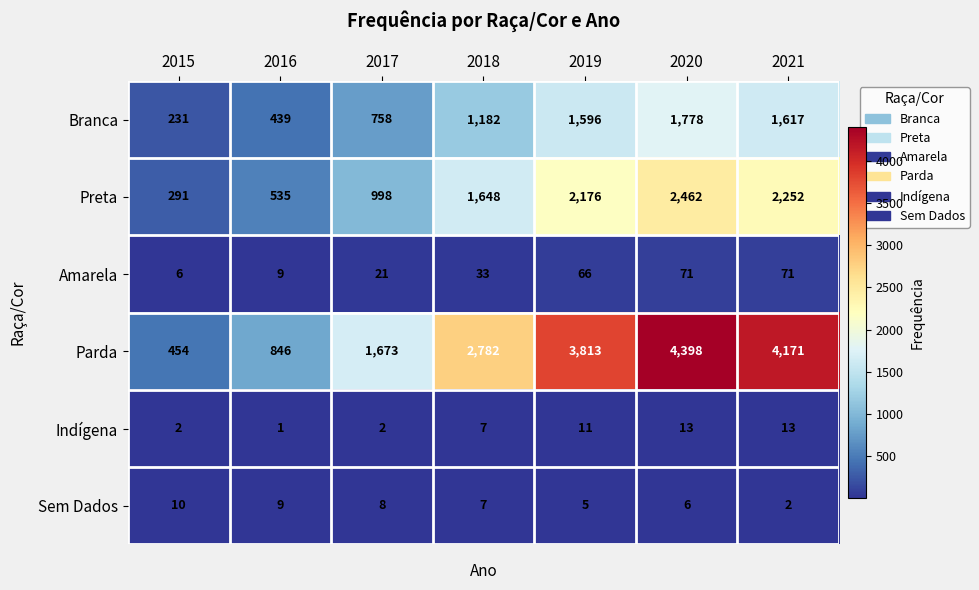

Which series has the largest range (max minus min)?

Parda